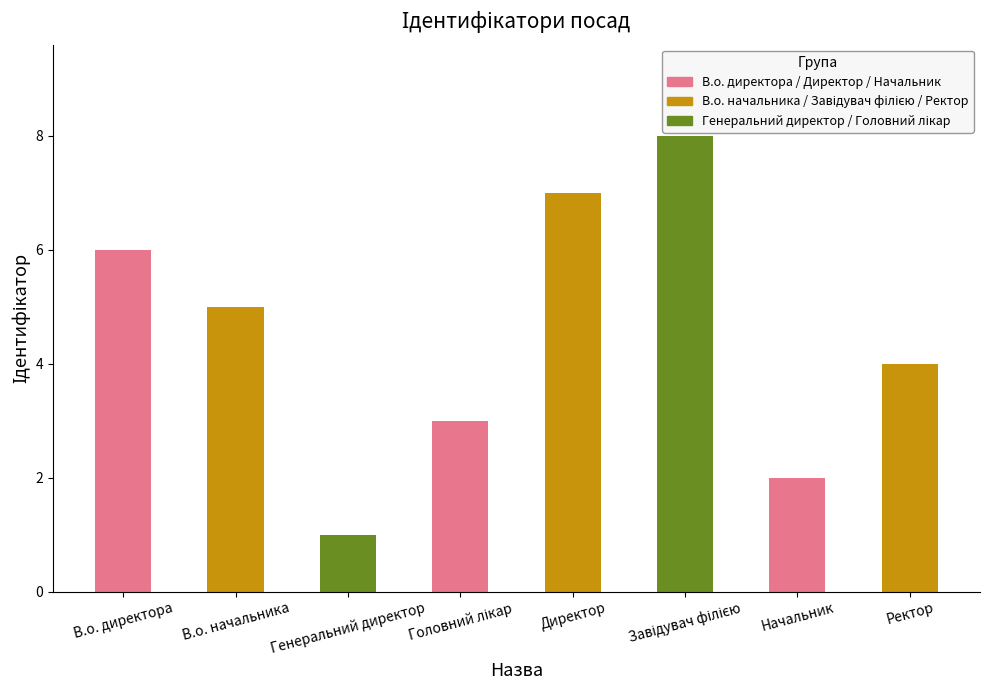

At which label does the data first exceed 5?

В.о. директора